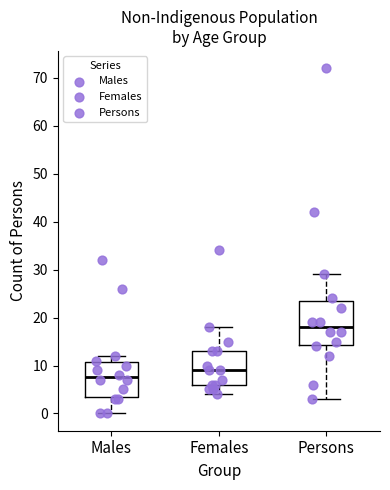

Which box has the highest median line?

Persons